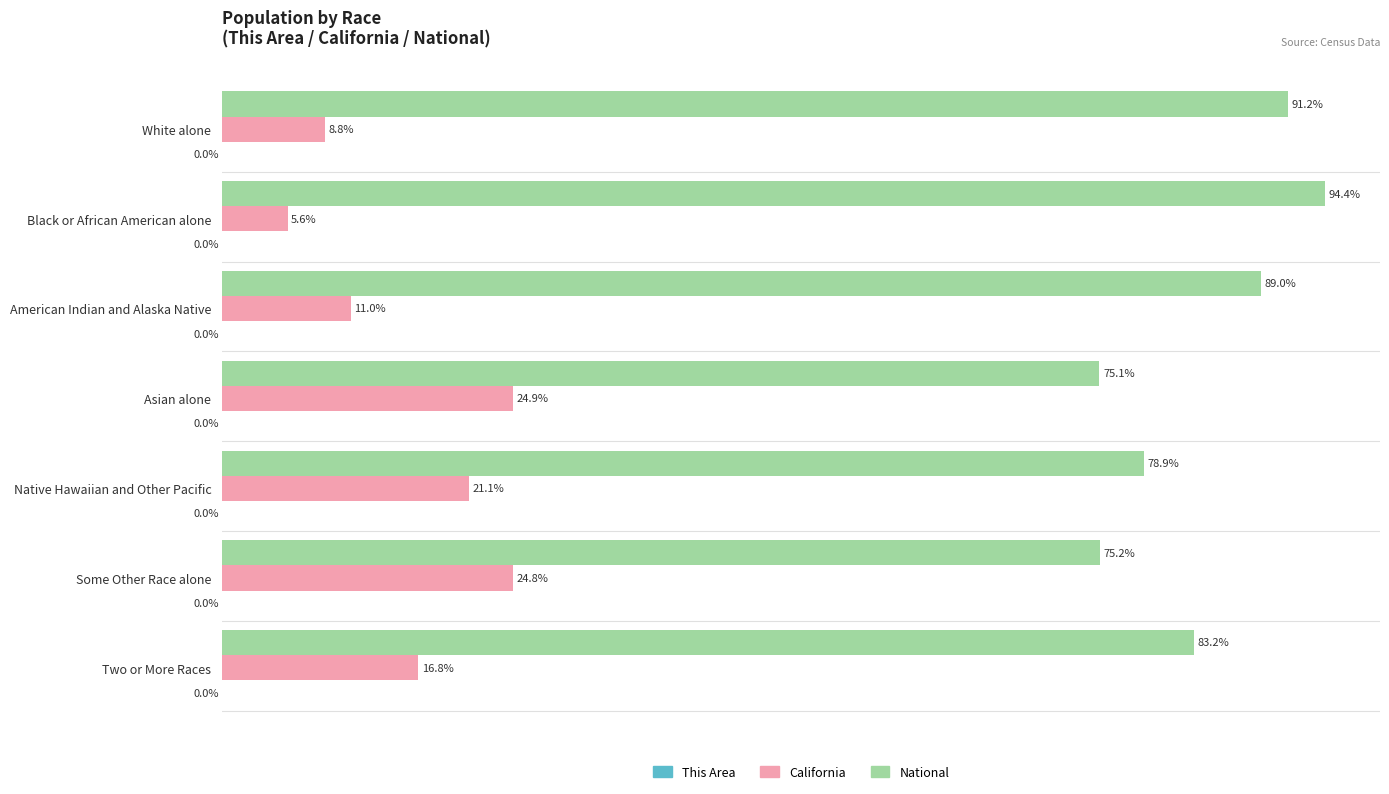

At which category does the chart reach its peak across all series?

Black or African American alone